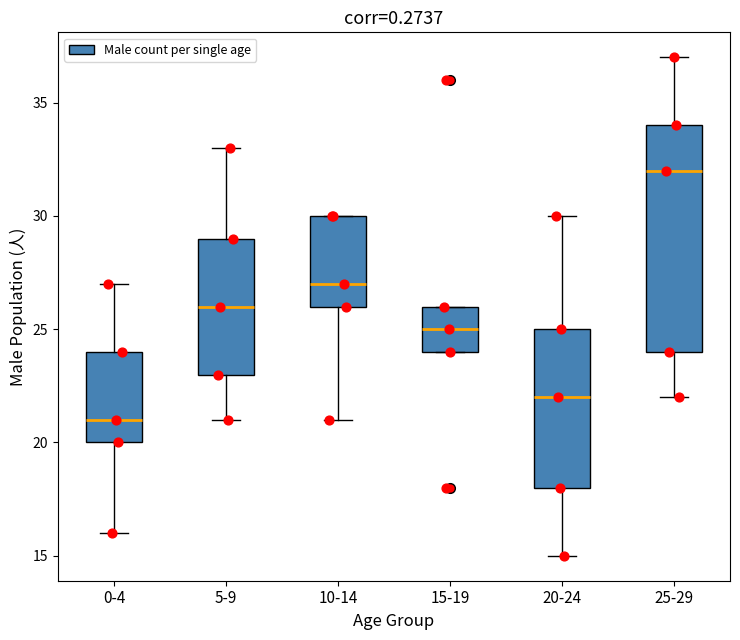

Reading left to right, read every box against the y-axis: the position of its median line, the range the box covers, and the ends of its whiskers. The values are not printed on the chart, so give them approximately, as read against the axis.

0-4: median 21, box 20 to 24, whiskers 16 to 27
5-9: median 26, box 23 to 29, whiskers 21 to 33
10-14: median 27, box 26 to 30, whiskers 21 to 30
15-19: median 25, box 24 to 26, whiskers 24 to 26
20-24: median 22, box 18 to 25, whiskers 15 to 30
25-29: median 32, box 24 to 34, whiskers 22 to 37